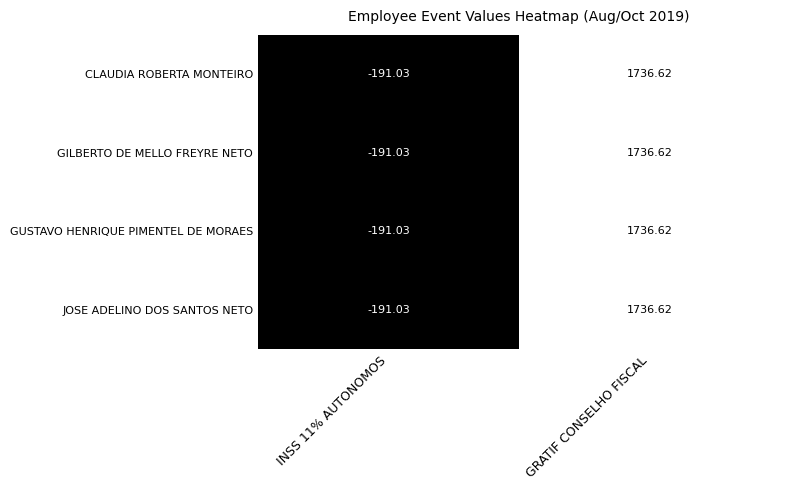

Where does the CLAUDIA ROBERTA MONTEIRO series first go above 1736?

GRATIF CONSELHO FISCAL